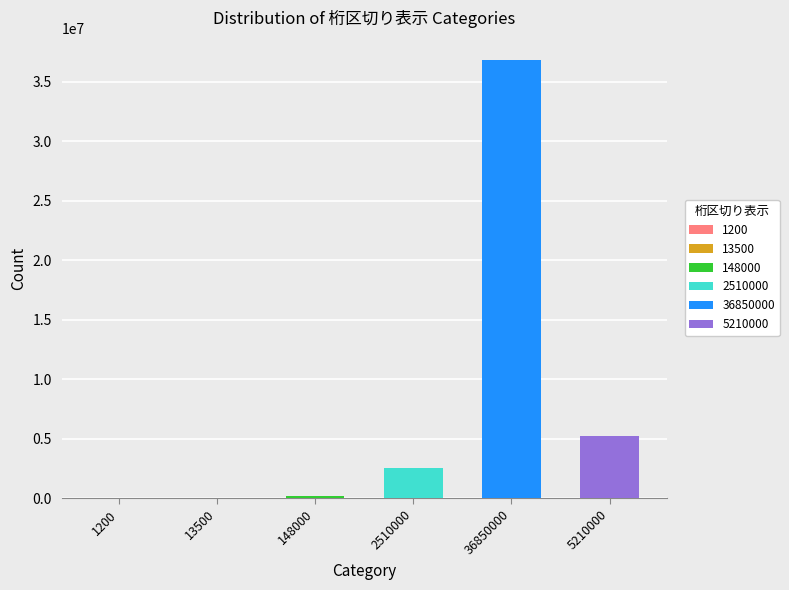

True or false: 小数点表示 has a value of 0.5 at 148000.

False